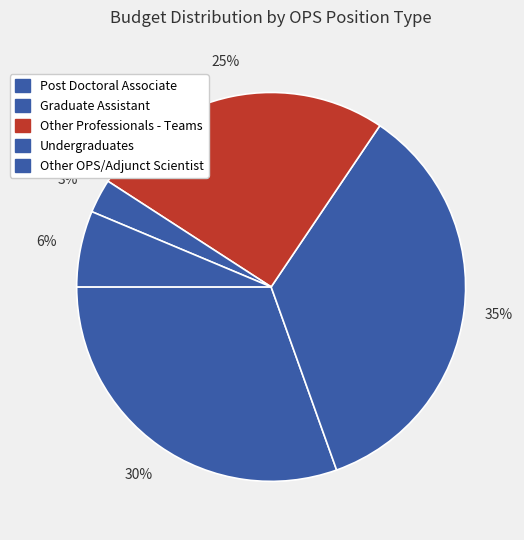

To the nearest percent, what portion does Graduate Assistant represent?

35%